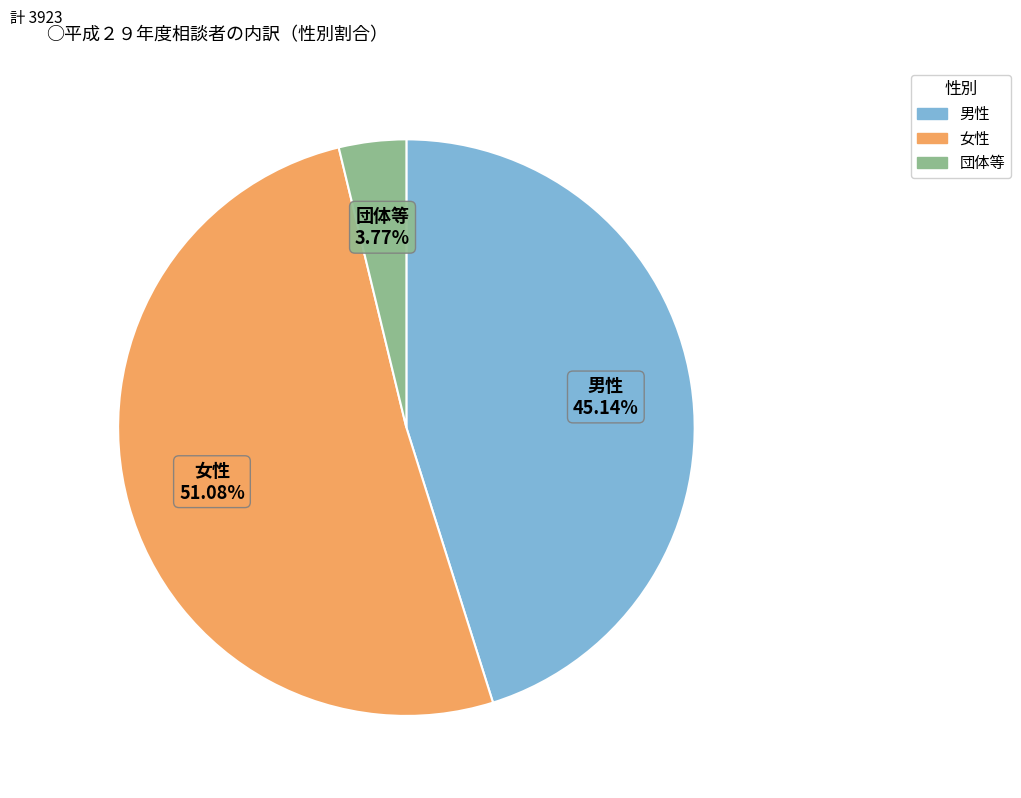

What is the largest slice in the pie chart?

女性